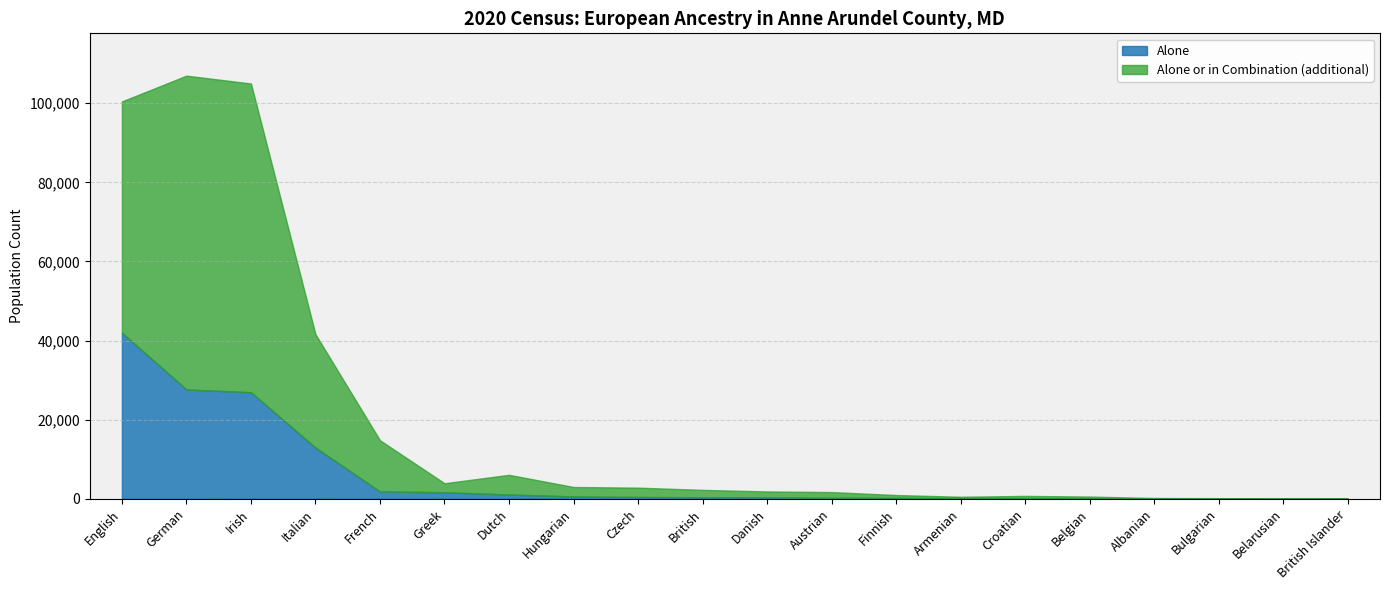

Which series has the largest total across all categories?

alone_or_combination